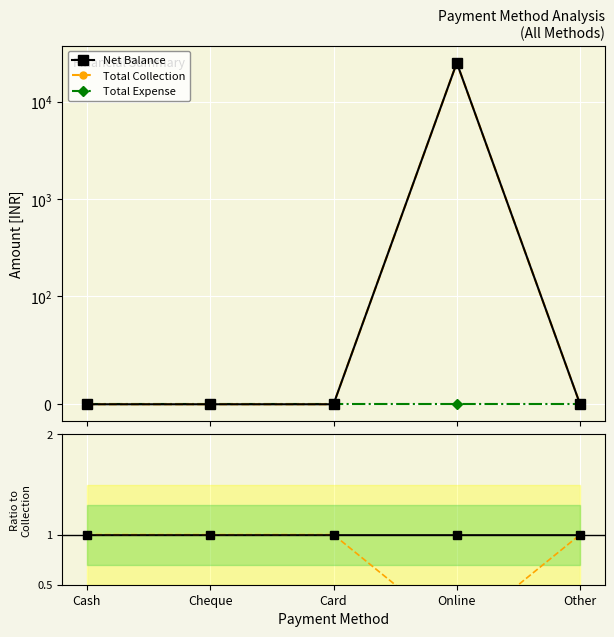

List the series in order of their peak value, lowest first.

Total Expense, Net Balance ratio, Expense ratio, Net Balance, Total Collection